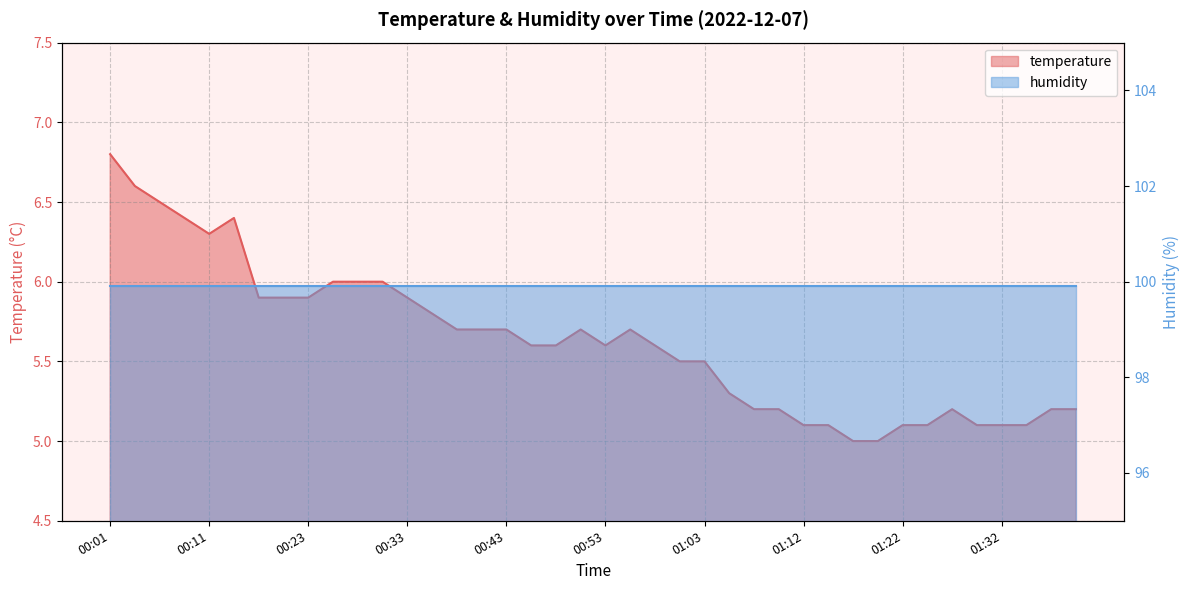

True or false: the data has more than 1 interior local peaks.

True